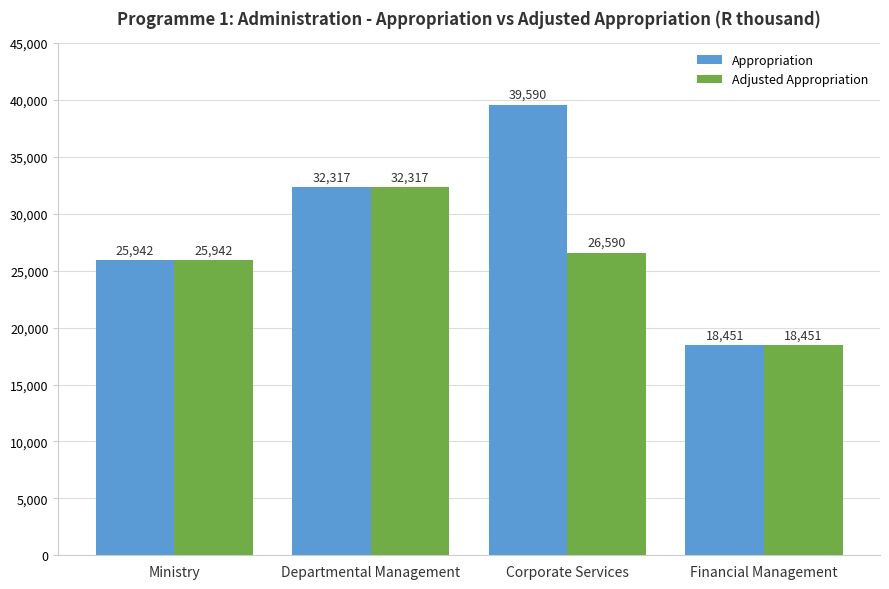

Which series has the largest range (max minus min)?

Appropriation